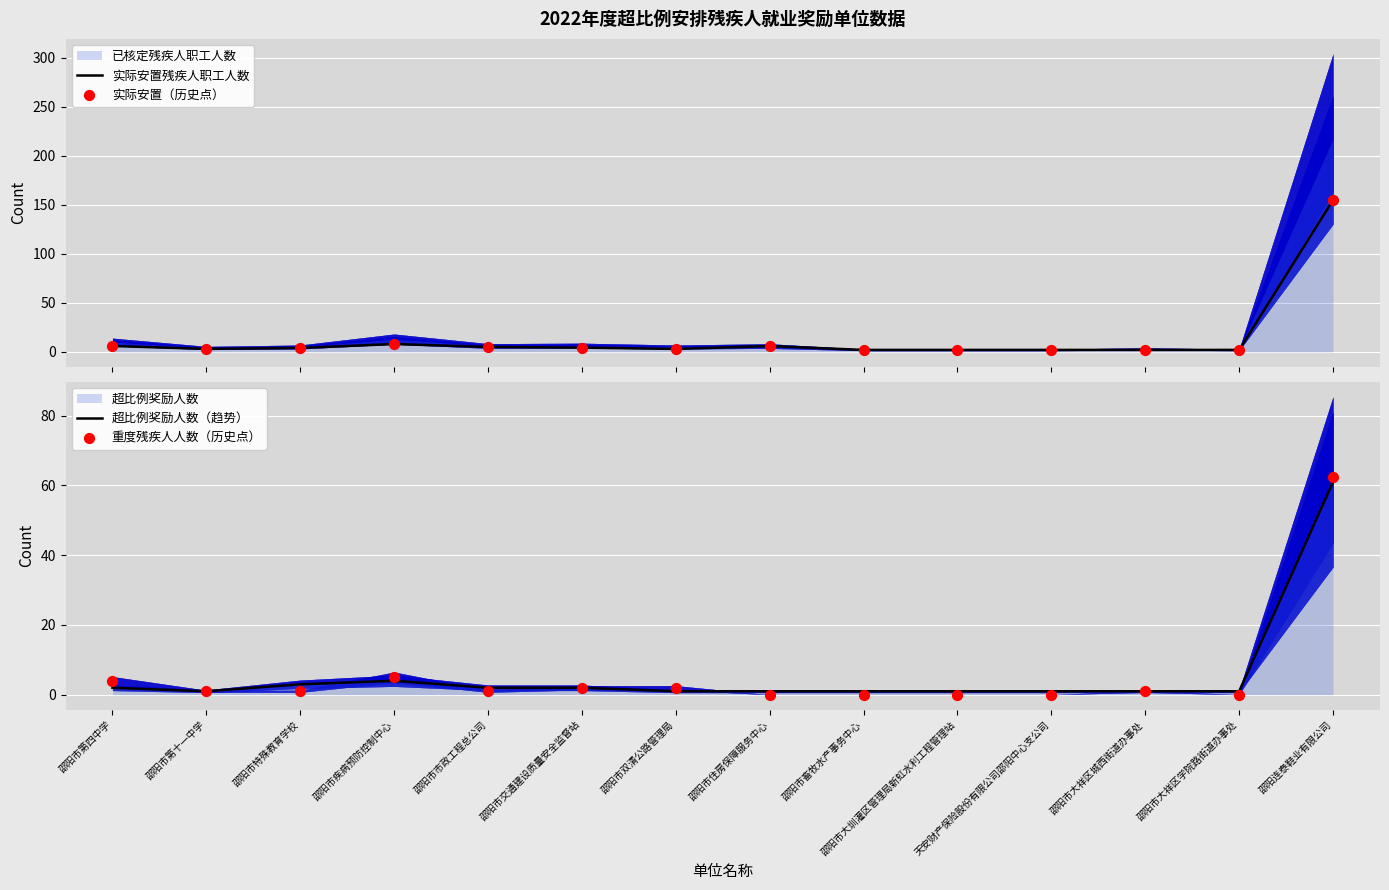

At how many categories does at least one series exceed 76?

1